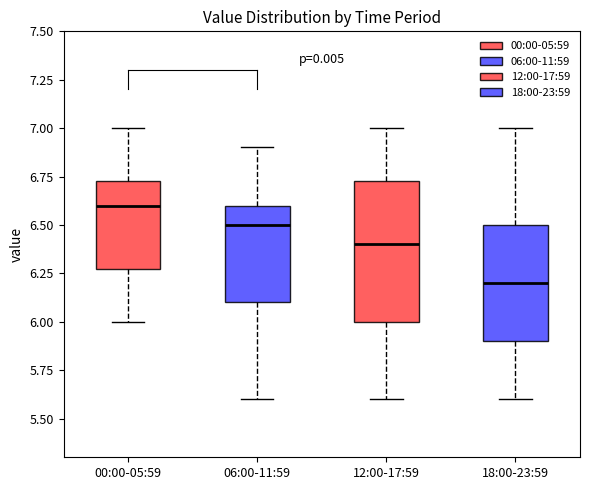

Where is the lower edge of the box for 12:00-17:59 on the y-axis? The values are not printed on the chart, so give them approximately, as read against the axis.

6.00